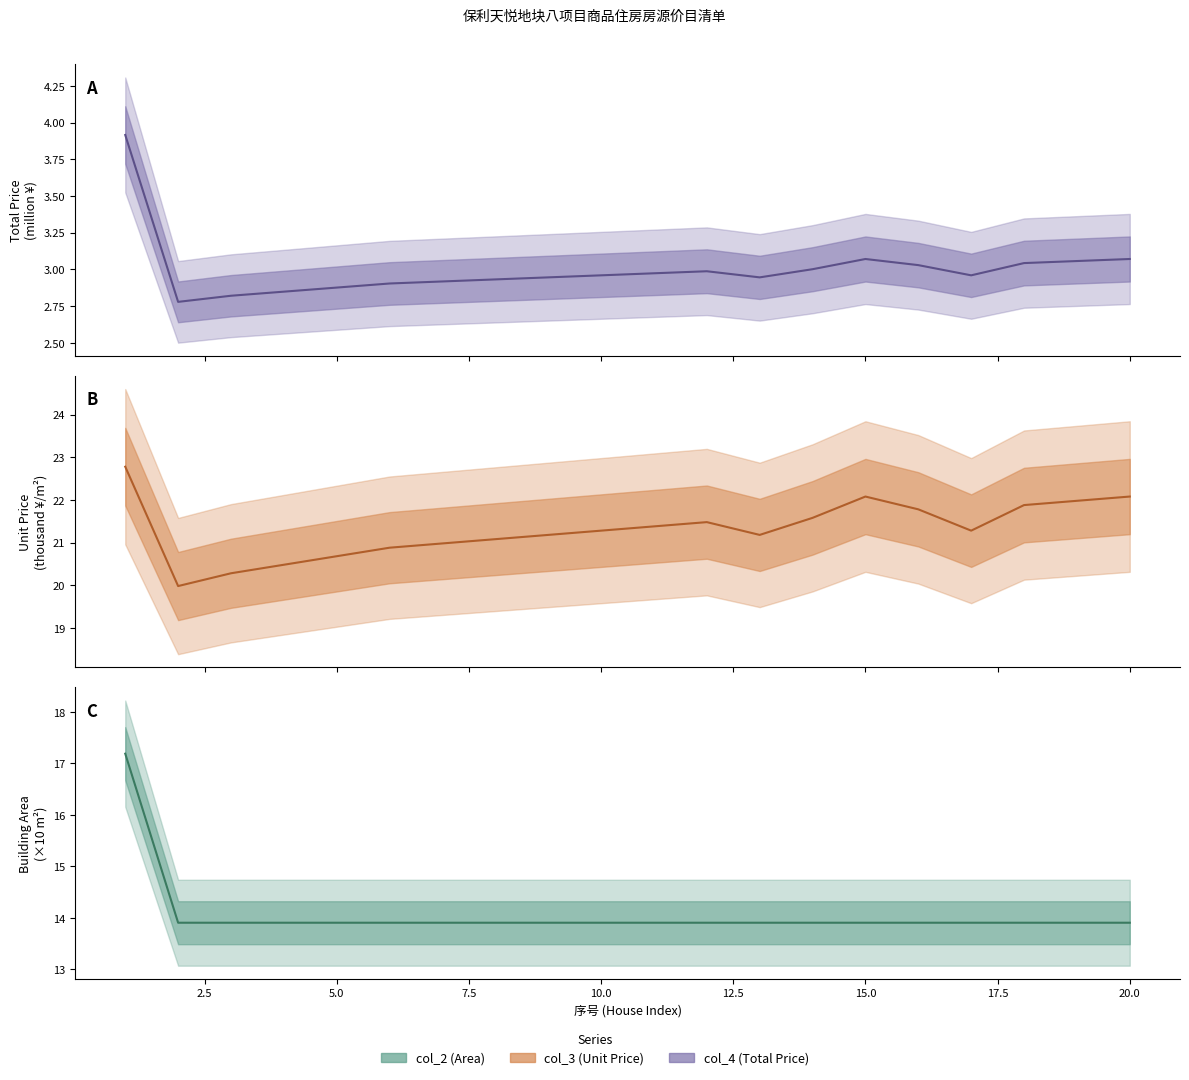

Reading right to left, transcribe all the data shown in this chart.

col_4 (Total Price): 20=3.1	19=3.1	18=3.0	17=3.0	16=3.0	15=3.1	14=3.0	13=2.9	12=3.0	11=3.0	10=3.0	9=2.9	8=2.9	7=2.9	6=2.9	5=2.9	4=2.8	3=2.8	2=2.8	1=3.9
col_3 (Unit Price): 20=22.1	19=22.0	18=21.9	17=21.3	16=21.8	15=22.1	14=21.6	13=21.2	12=21.5	11=21.4	10=21.3	9=21.2	8=21.1	7=21.0	6=20.9	5=20.7	4=20.5	3=20.3	2=20.0	1=22.8
col_2 (Area): 20=13.9	19=13.9	18=13.9	17=13.9	16=13.9	15=13.9	14=13.9	13=13.9	12=13.9	11=13.9	10=13.9	9=13.9	8=13.9	7=13.9	6=13.9	5=13.9	4=13.9	3=13.9	2=13.9	1=17.2